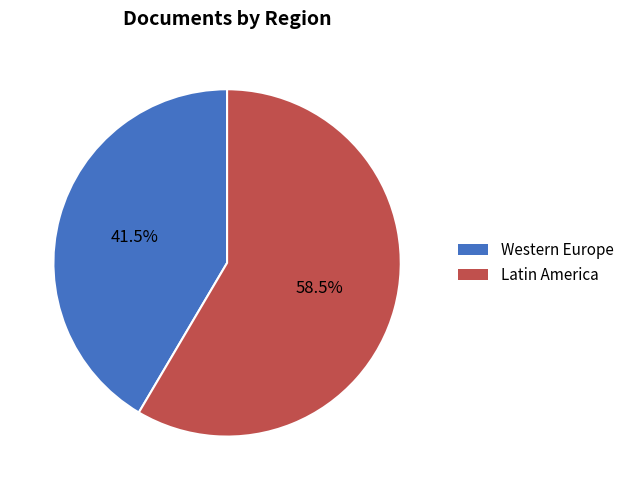

Is there a majority slice in this chart?

Yes